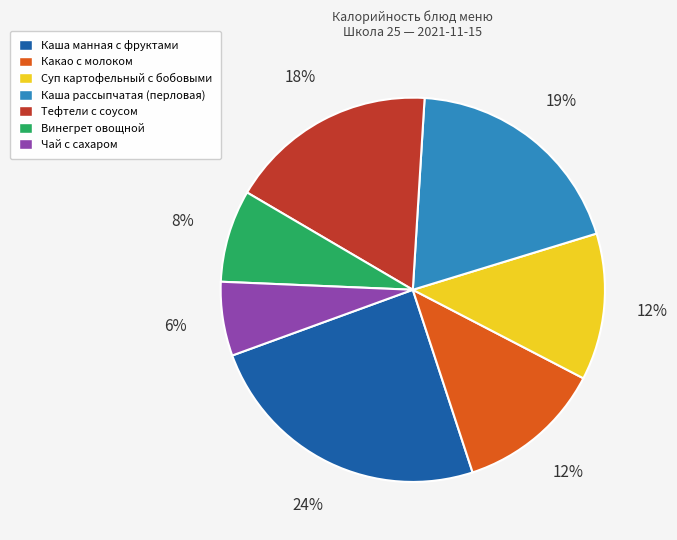

To the nearest percent, what is the average slice percentage?

14%